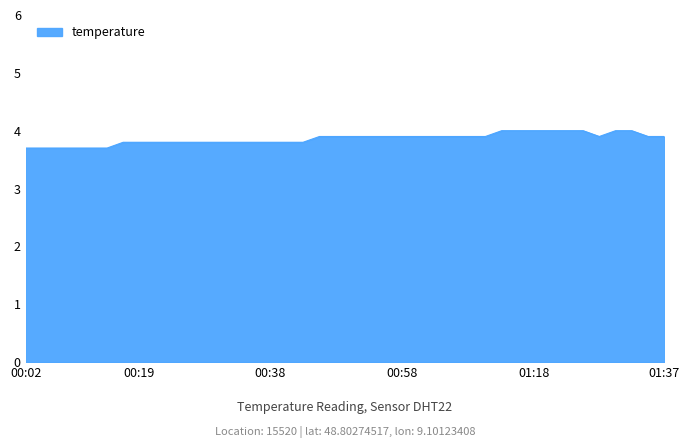

Does the chart display data point markers on the line(s)?

No